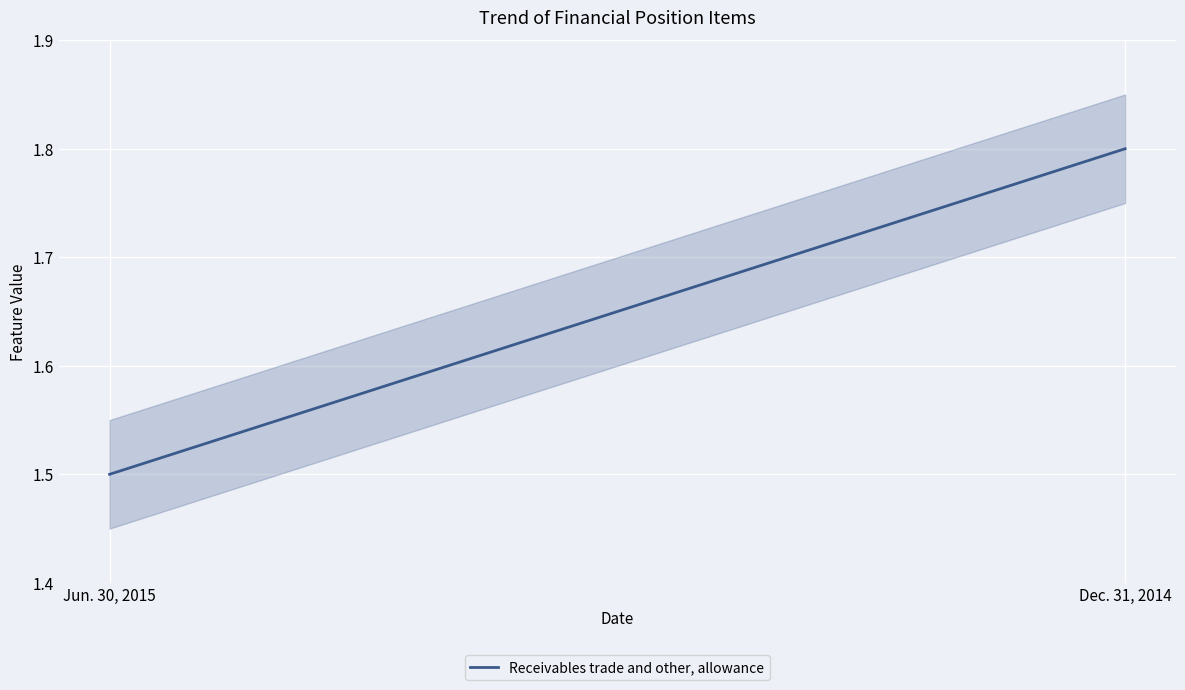

Reading left to right, transcribe all the data shown in this chart.

Jun. 30, 2015=1.5	Dec. 31, 2014=1.8